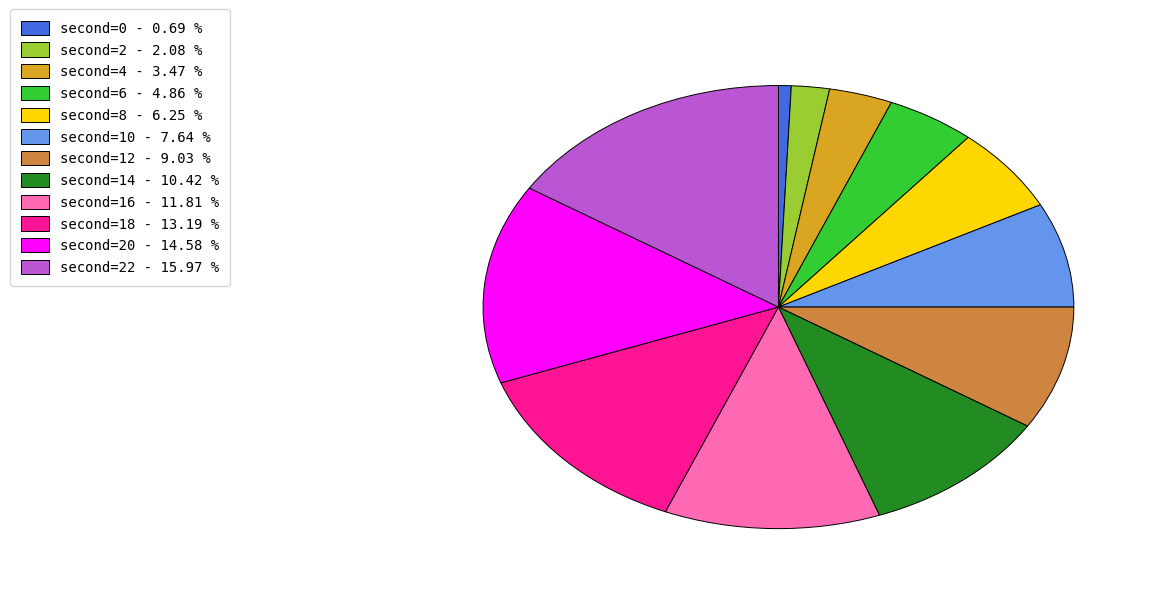

Does any single category account for the majority?

No